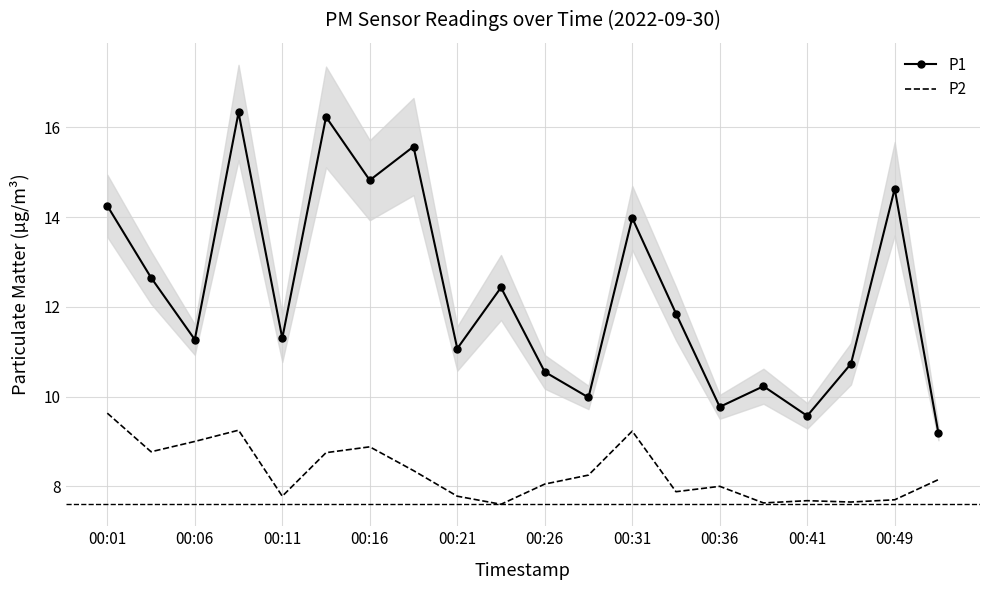

What is the lowest value of the P1 series?

9.2